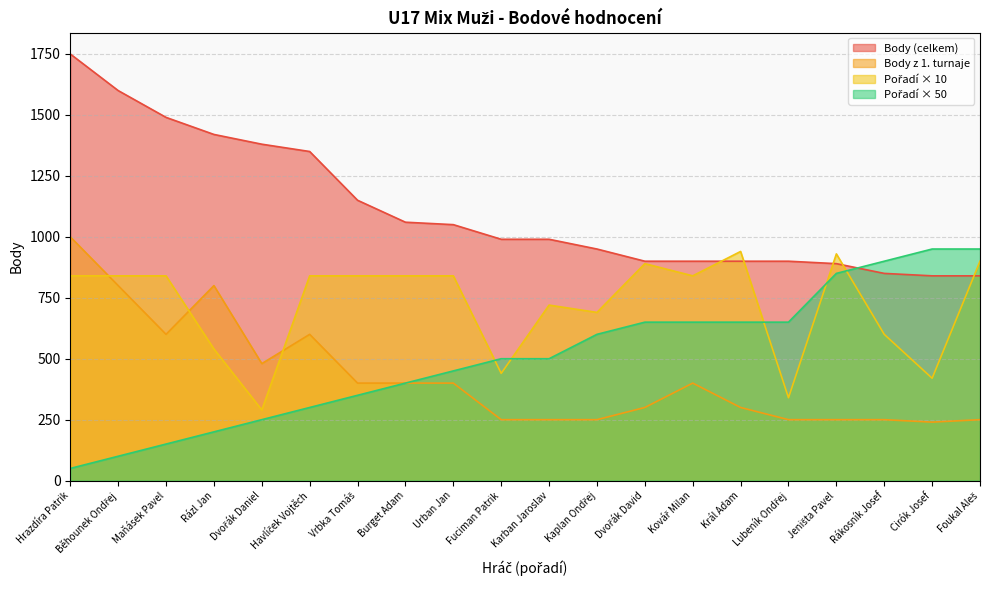

What is the approximate value of Body z 1. turnaje at Burget Adam?

400